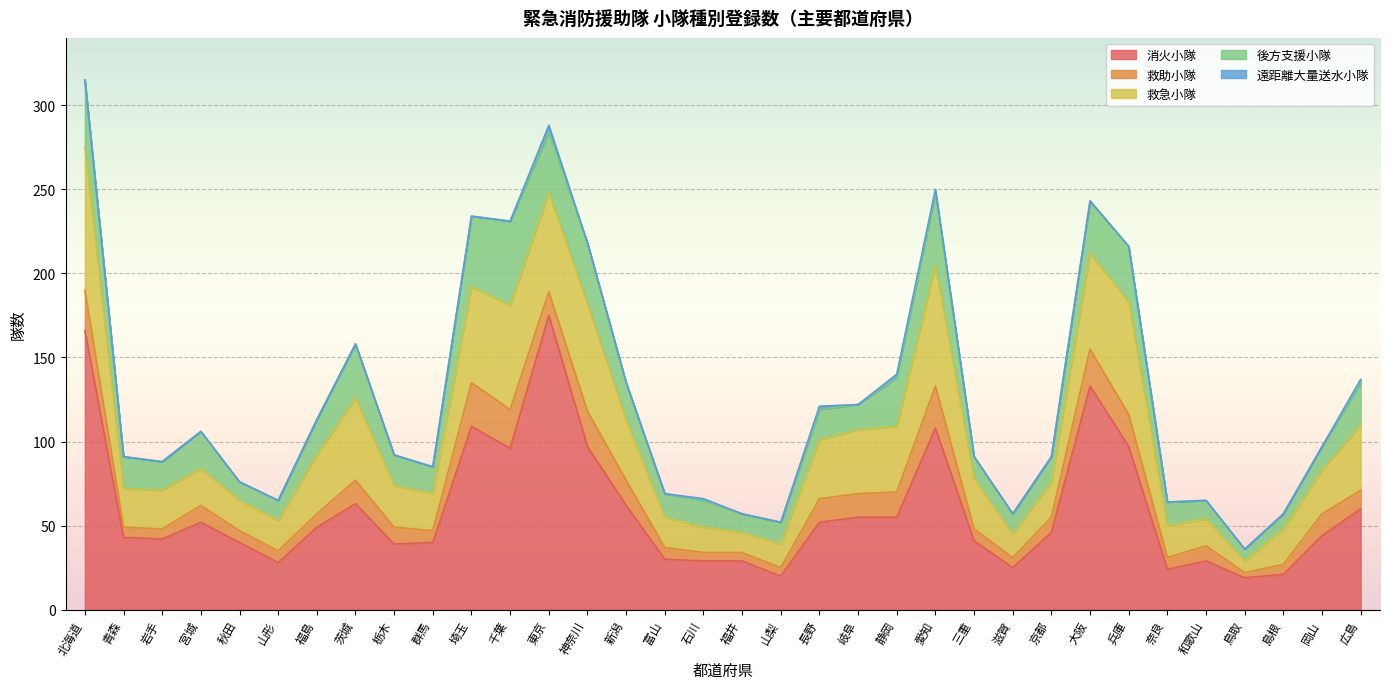

What is the spread (max minus min) of values at 岩手?

42